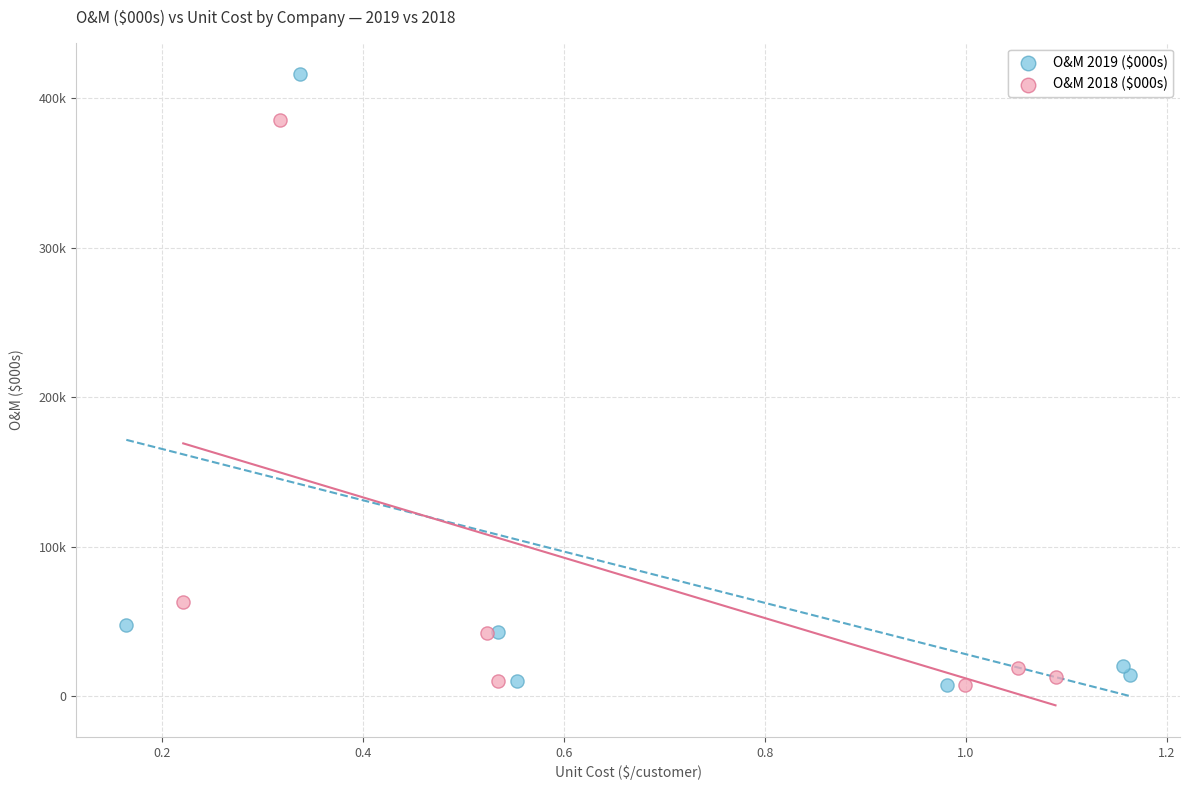

Which series contains the highest Y value?

O&M 2019 ($000s)